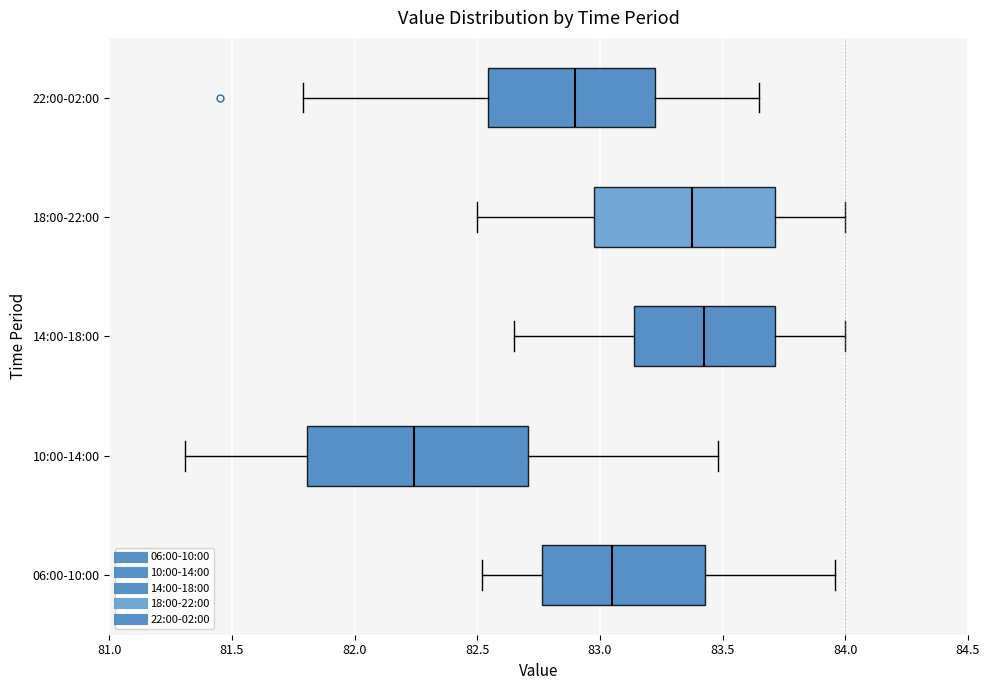

Reading bottom to top, read every box against the x-axis: the position of its median line, the range the box covers, and the ends of its whiskers. The values are not printed on the chart, so give them approximately, as read against the axis.

06:00-10:00: median 83.05, box 82.75 to 83.45, whiskers 82.50 to 83.95
10:00-14:00: median 82.25, box 81.80 to 82.70, whiskers 81.30 to 83.50
14:00-18:00: median 83.45, box 83.15 to 83.70, whiskers 82.65 to 84.00
18:00-22:00: median 83.40, box 83.00 to 83.70, whiskers 82.50 to 84.00
22:00-02:00: median 82.90, box 82.55 to 83.25, whiskers 81.80 to 83.65